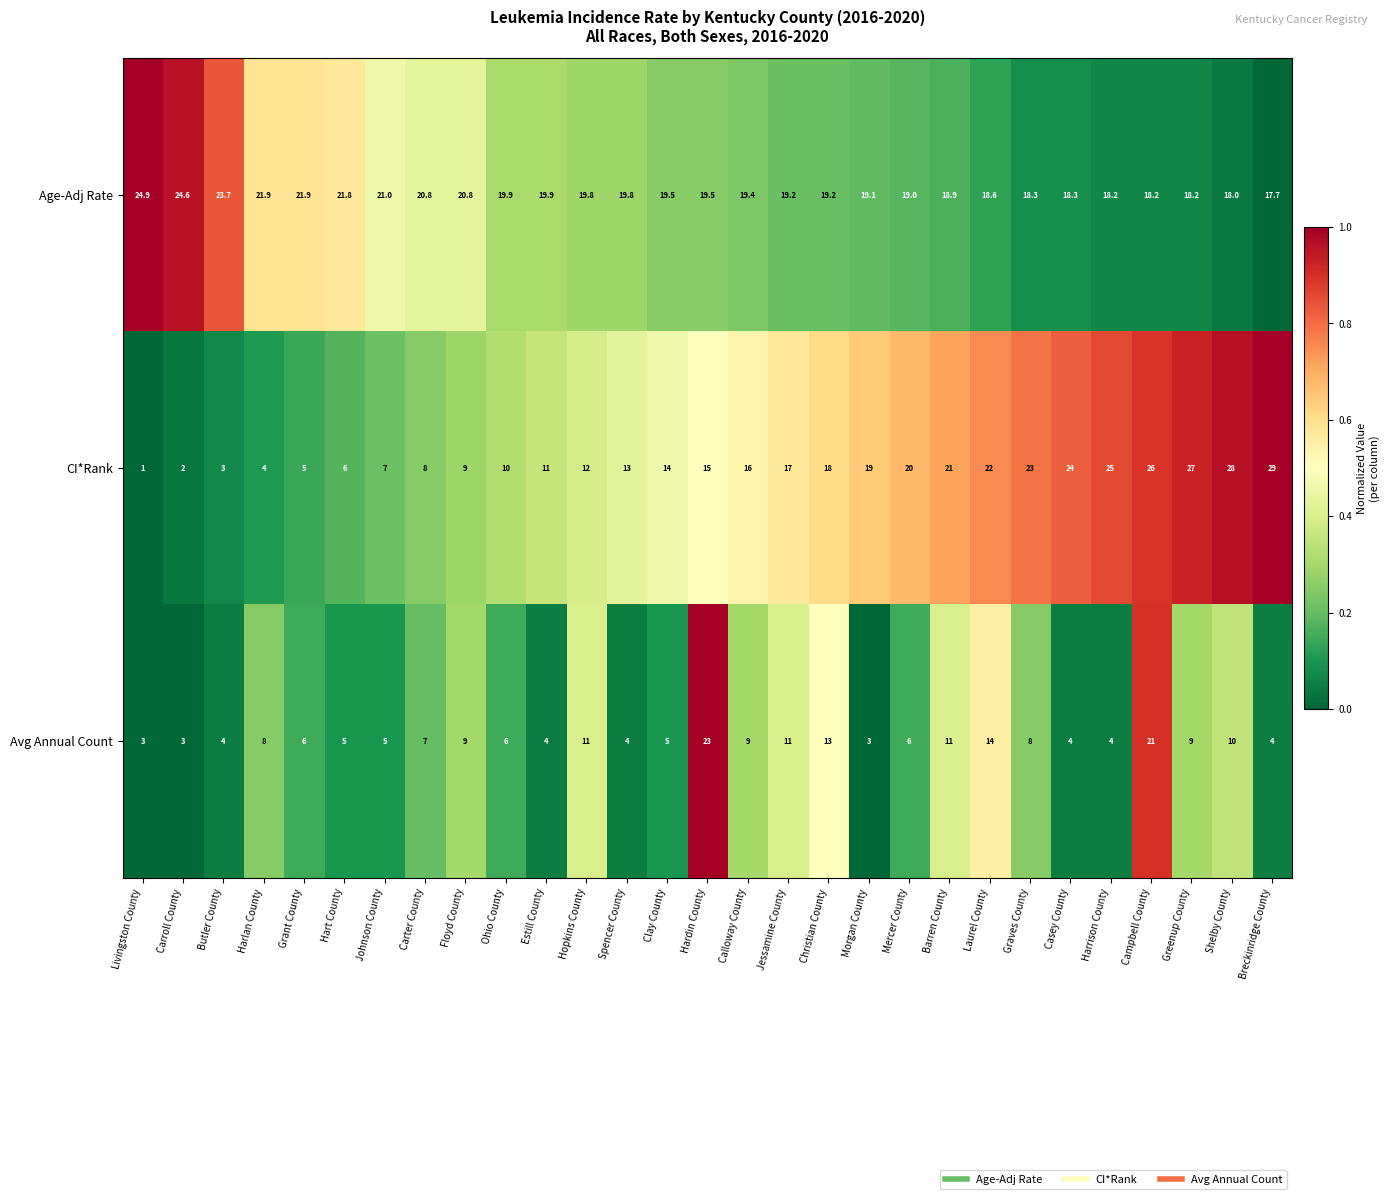

What is the maximum value shown in the chart?

29.0